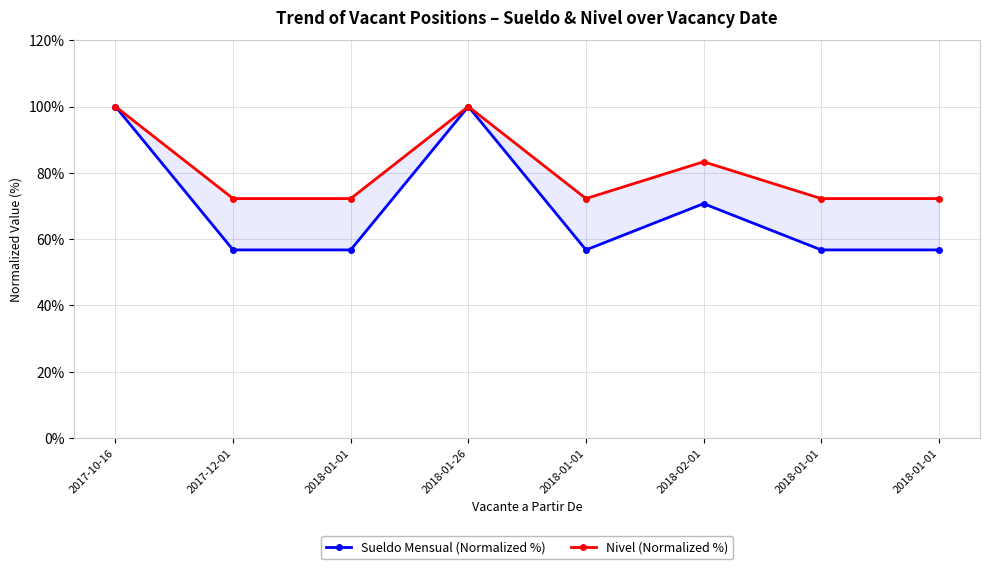

What is the difference between the maximum and minimum values in the Sueldo Mensual (Normalized %) series?

43.3